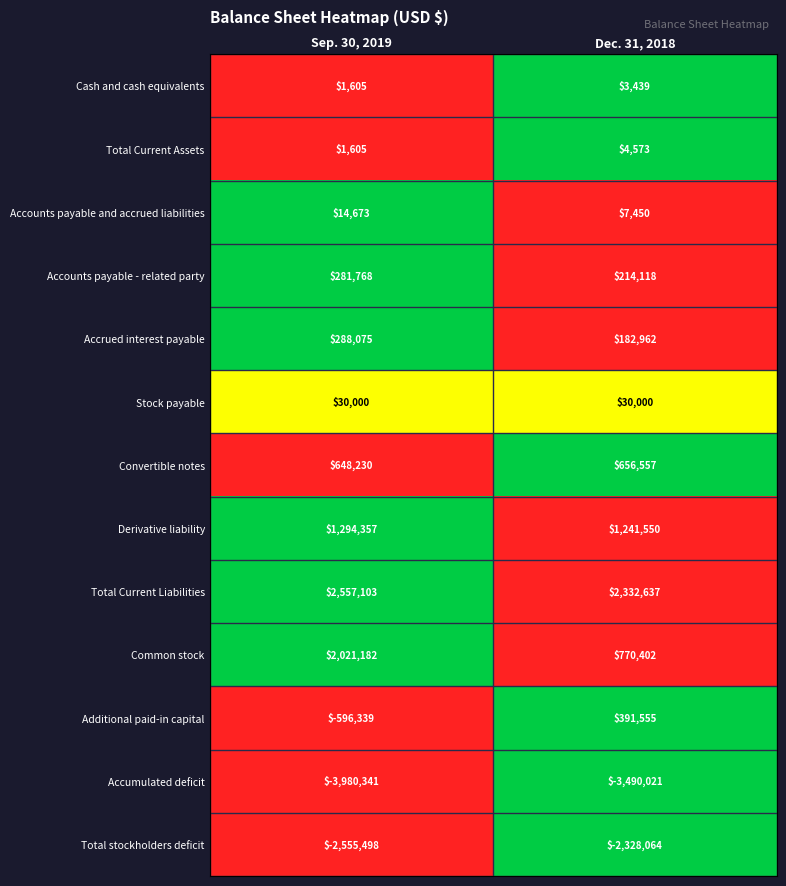

How many data points does each series have?

2